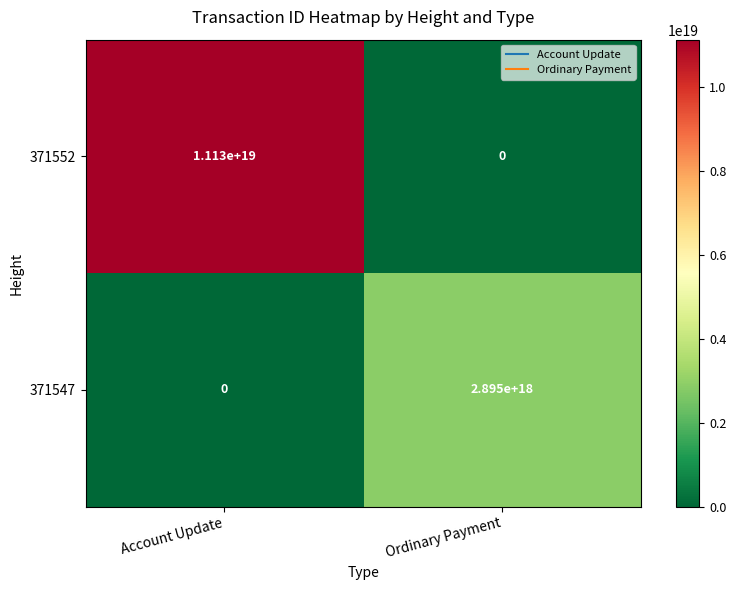

Where is 371547 nearest to the value 1447500000000000000?

Account Update